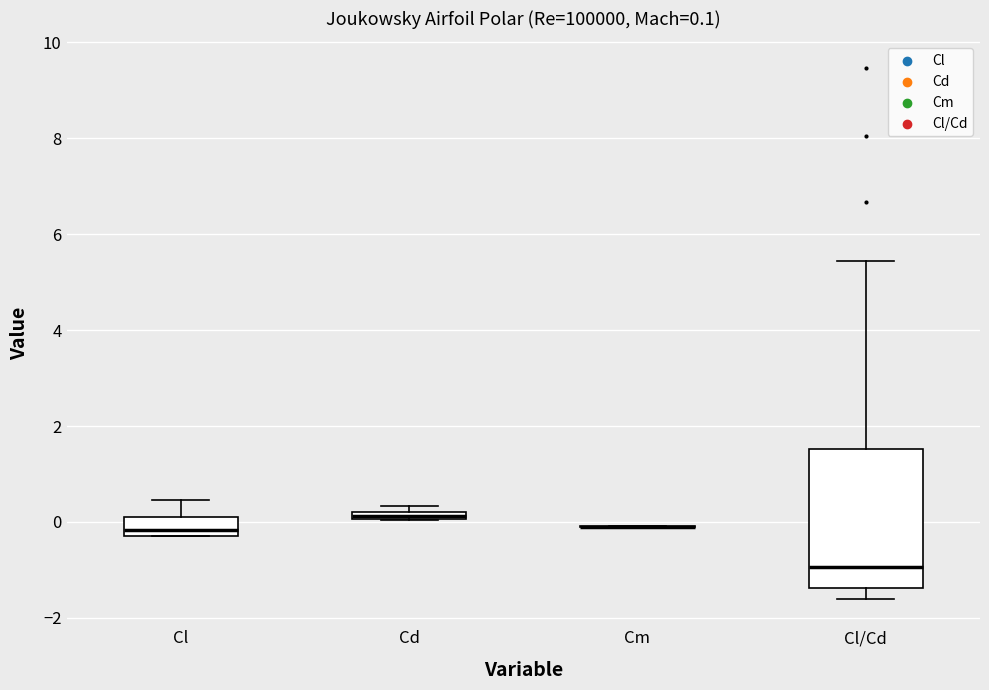

Comparing the boxes themselves (not the whiskers), which one is the tallest?

Cl/Cd